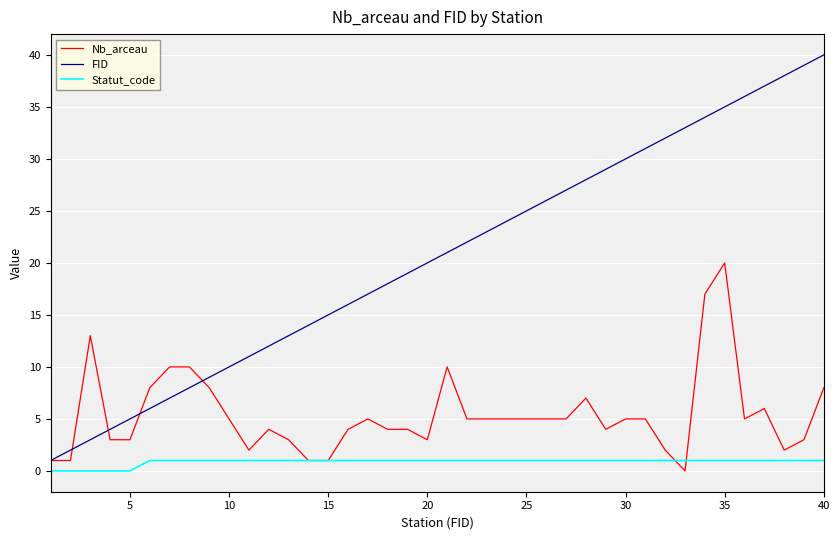

How many categories are shown in the chart?

40